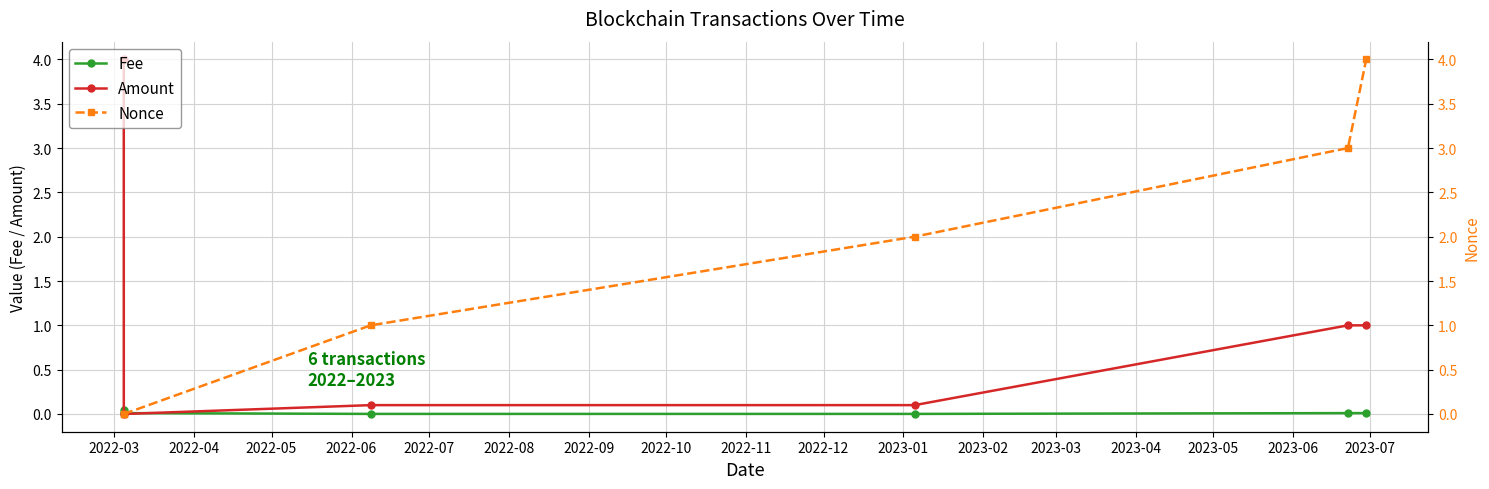

What is the value of the Amount point at the 1st from the left?

4.0